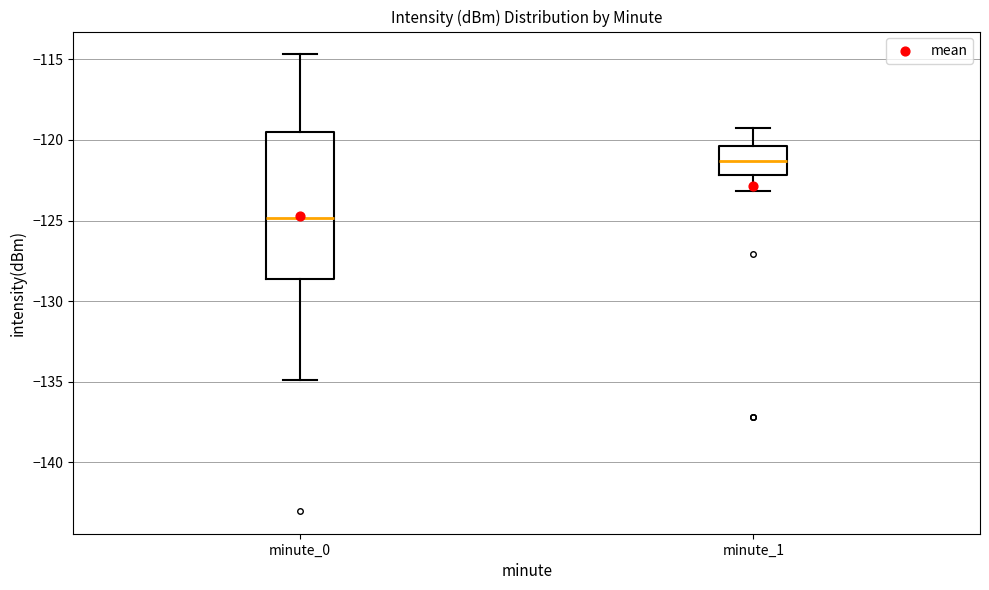

Comparing the boxes themselves (not the whiskers), which one is the tallest?

minute_0